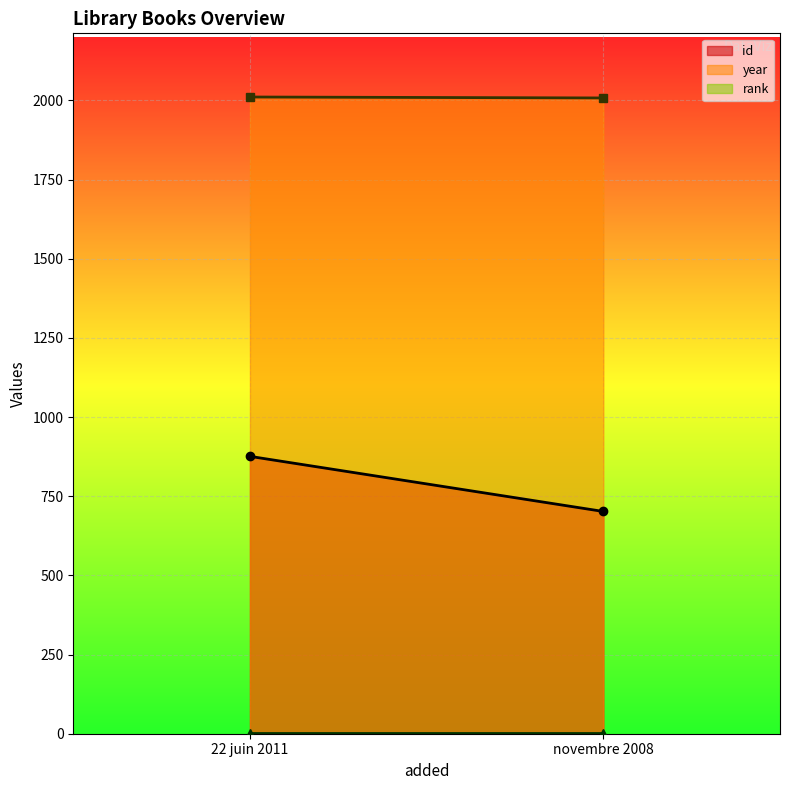

Which series has the widest spread of values?

id